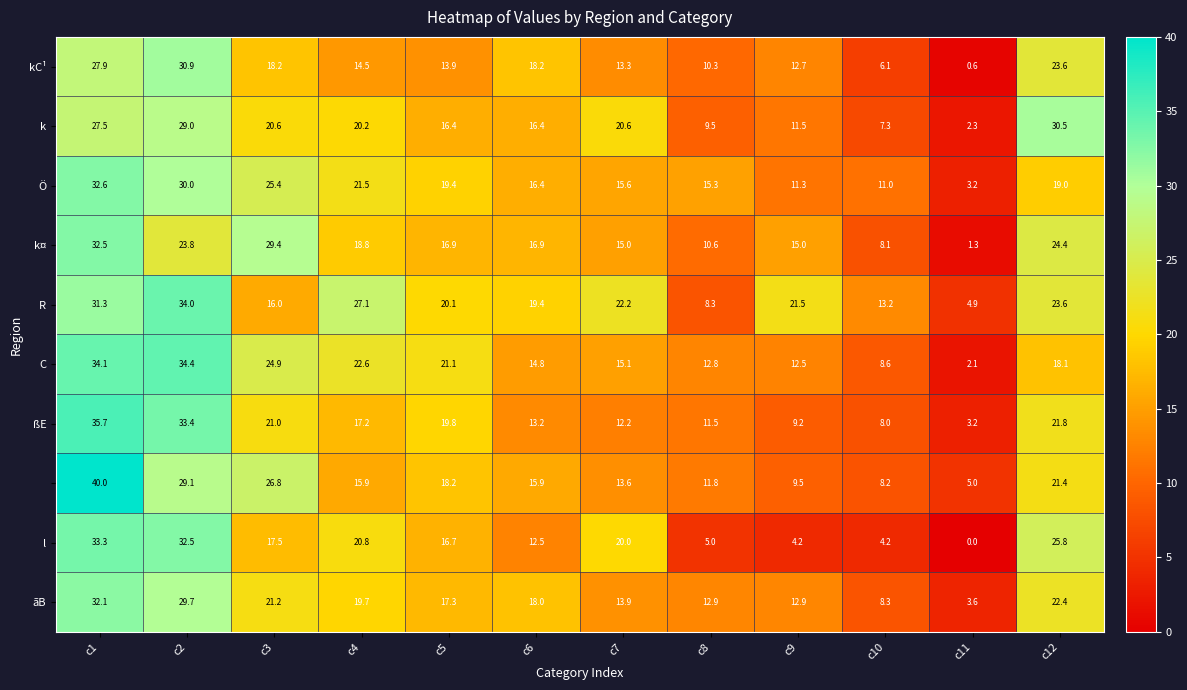

Count the number of categories in the chart.

12